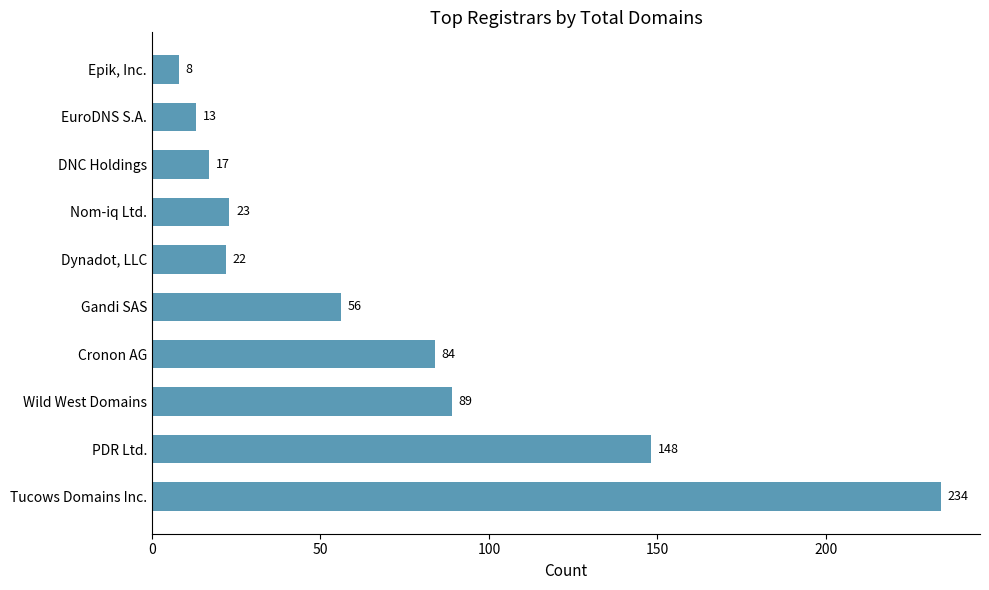

List the labels in order of value, smallest first.

Epik, Inc., EuroDNS S.A., DNC Holdings, Dynadot, LLC, Nom-iq Ltd., Gandi SAS, Cronon AG, Wild West Domains, PDR Ltd., Tucows Domains Inc.